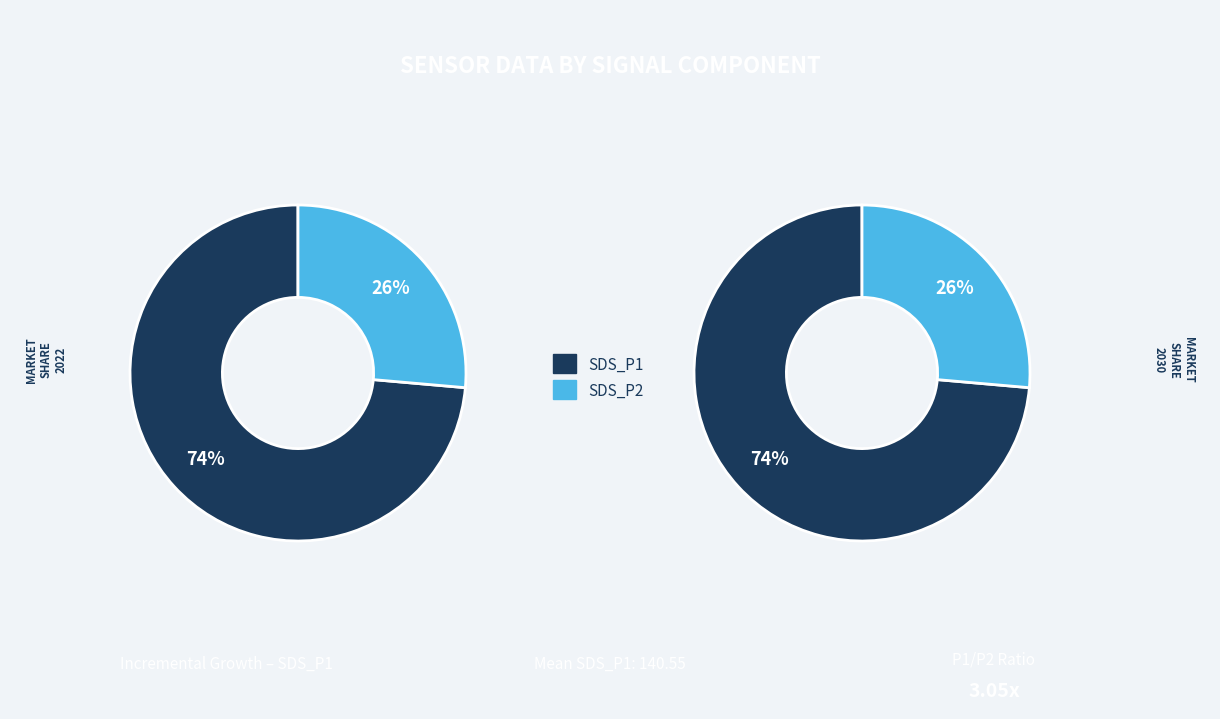

Which has a higher value, 29 or 23?

29